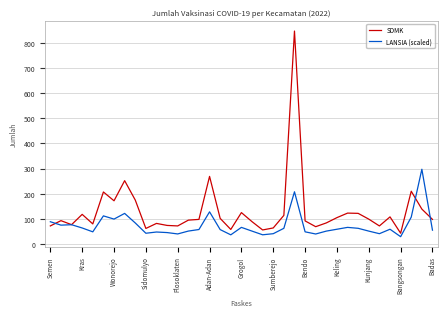

What are all the series names shown in the legend?

SDMK, LANSIA (scaled)